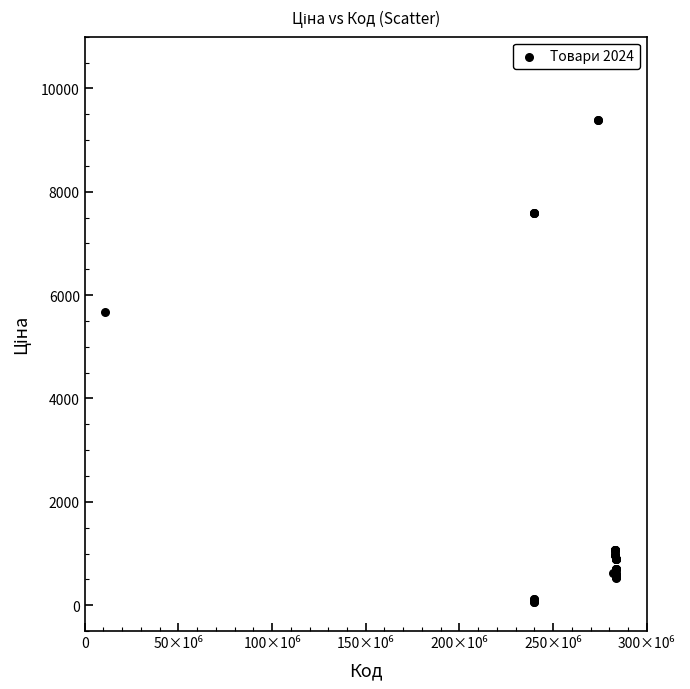

What Y value in the scatter plot is closest to 4720?

5673.8